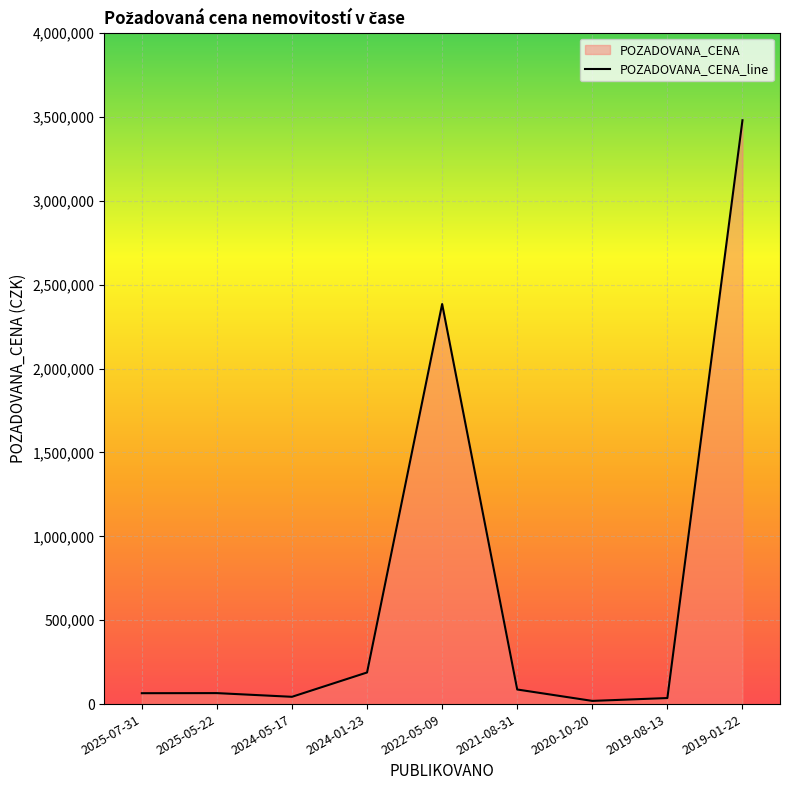

What is the difference between the second highest and second lowest values?

2349000